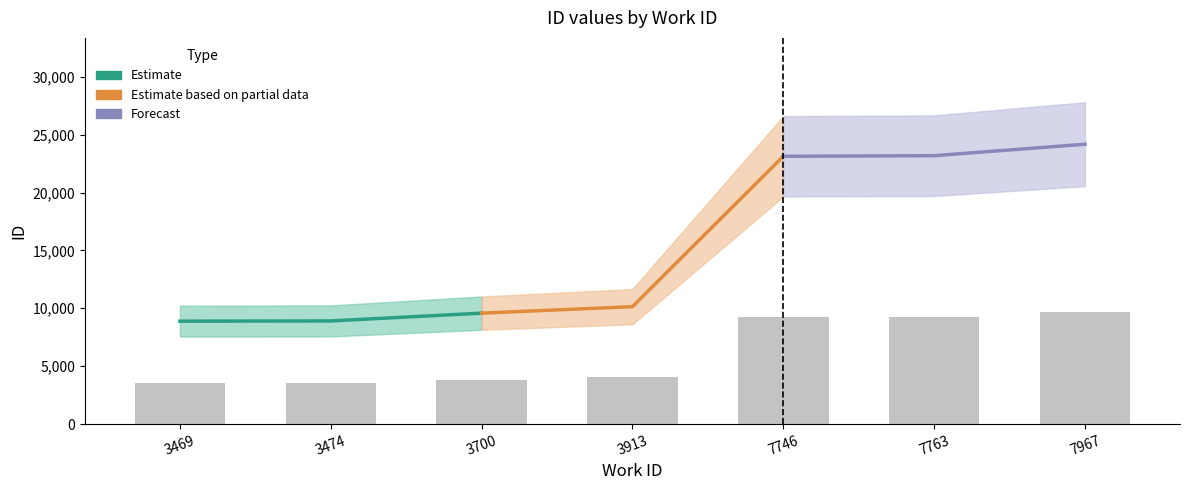

What are all the series names shown in the legend?

Estimate, Estimate based on partial data, Forecast